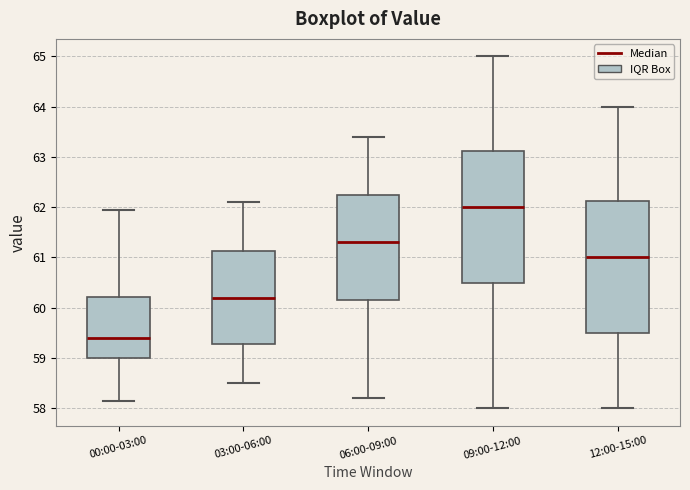

Reading left to right, transcribe this box plot: for each box, give where its median line is, the range the box spans, and where its two whiskers end, as read against the y-axis. The values are not printed on the chart, so give them approximately, as read against the axis.

00:00-03:00: median 59.4, box 59.0 to 60.2, whiskers 58.1 to 62.0
03:00-06:00: median 60.2, box 59.3 to 61.1, whiskers 58.5 to 62.1
06:00-09:00: median 61.3, box 60.2 to 62.3, whiskers 58.2 to 63.4
09:00-12:00: median 62.0, box 60.5 to 63.1, whiskers 58.0 to 65.0
12:00-15:00: median 61.0, box 59.5 to 62.1, whiskers 58.0 to 64.0